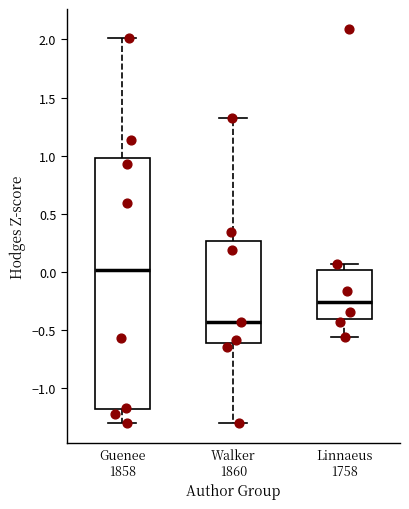

Where is the lower edge of the box for Guenee 1858 on the y-axis? The values are not printed on the chart, so give them approximately, as read against the axis.

-1.20